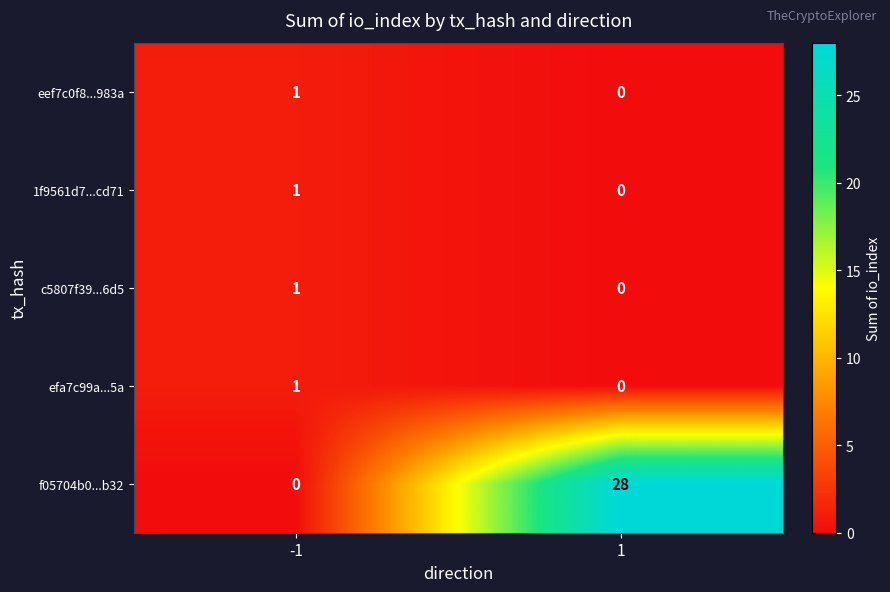

Between -1 and 1, which series saw the biggest shift?

f05704b0...b32